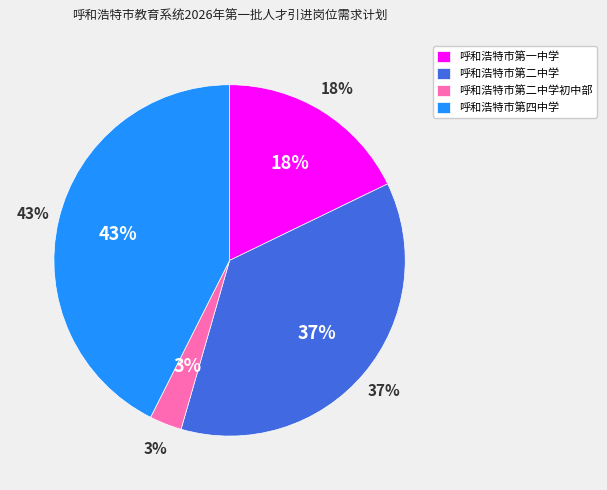

True or false: 呼和浩特市第二中学 accounts for 37% of the total.

True